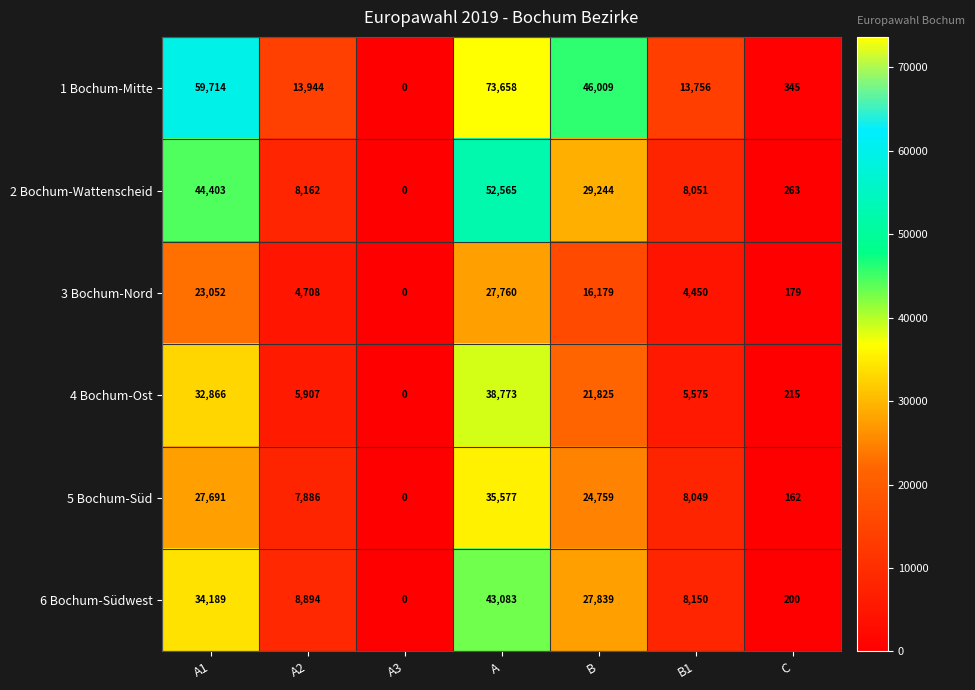

What is the difference between the highest and lowest values at B?

29830